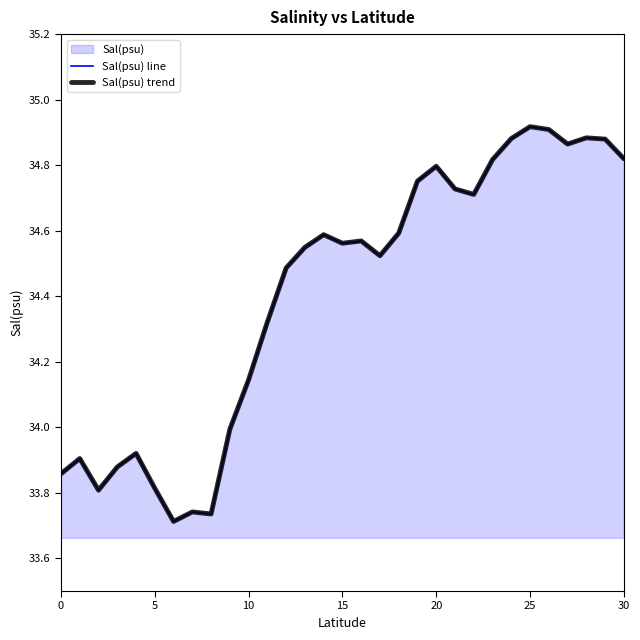

True or false: Sal(psu) line and Sal(psu) trend intersect in this chart.

False